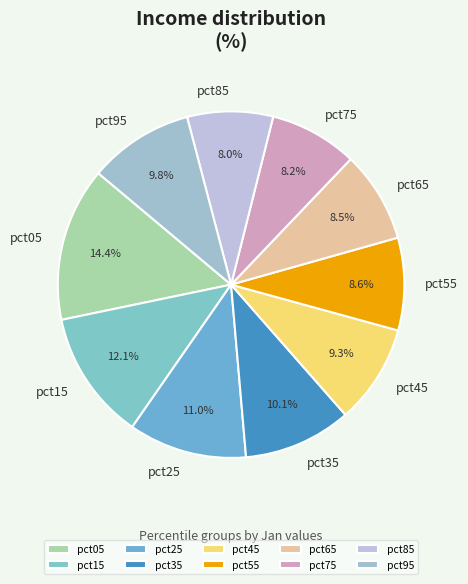

To the nearest percent, what is the average slice percentage?

10%